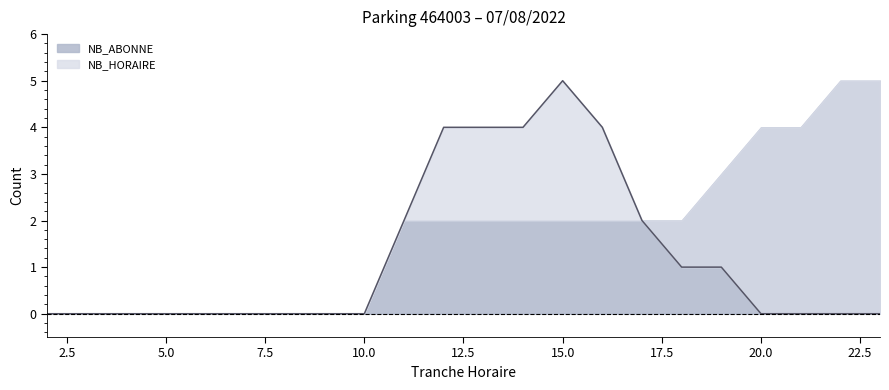

True or false: there are more than 1 points higher than both neighbors.

False